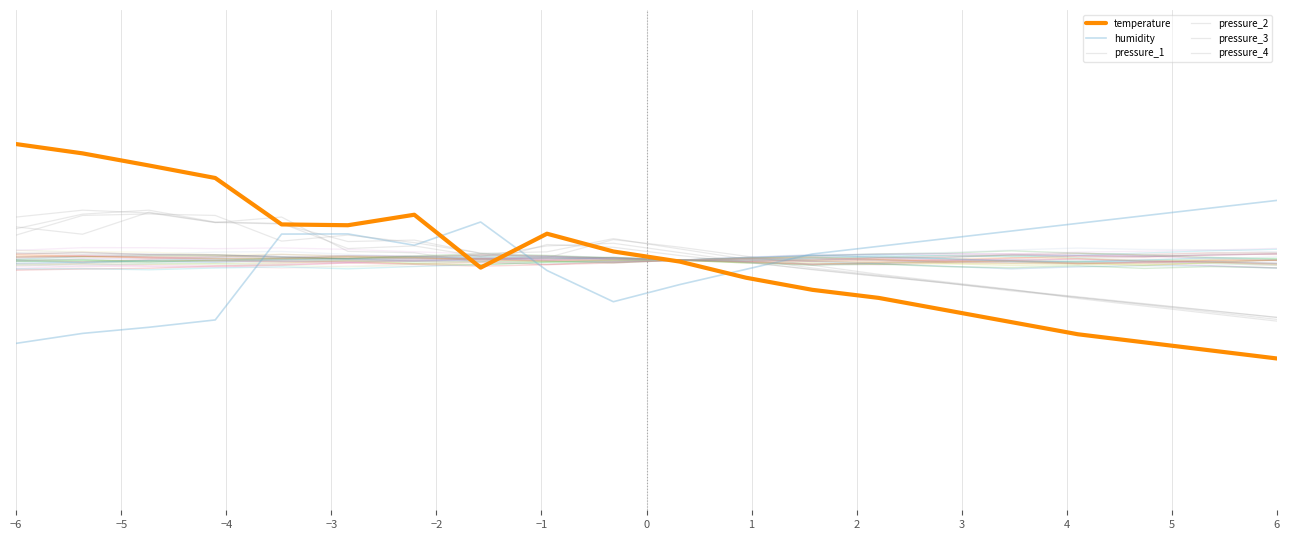

What is the value of the pressure_4 point at the 13th from the left?

-0.1